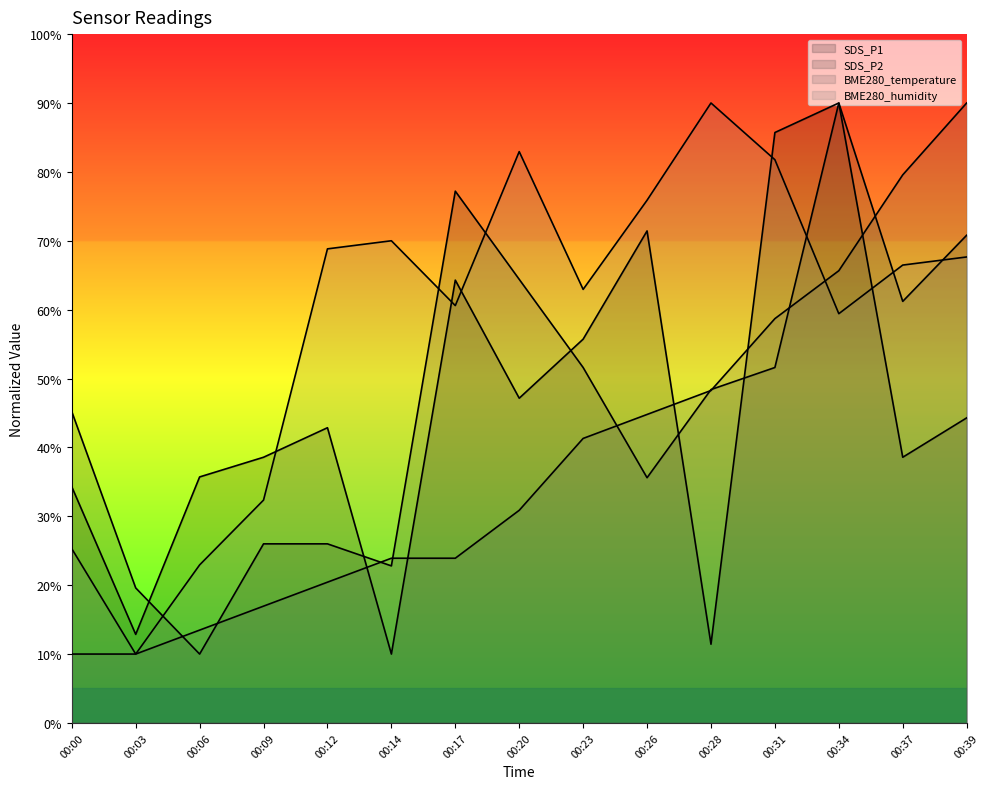

True or false: SDS_P1 has a value of 96.9 at 00:23.

False